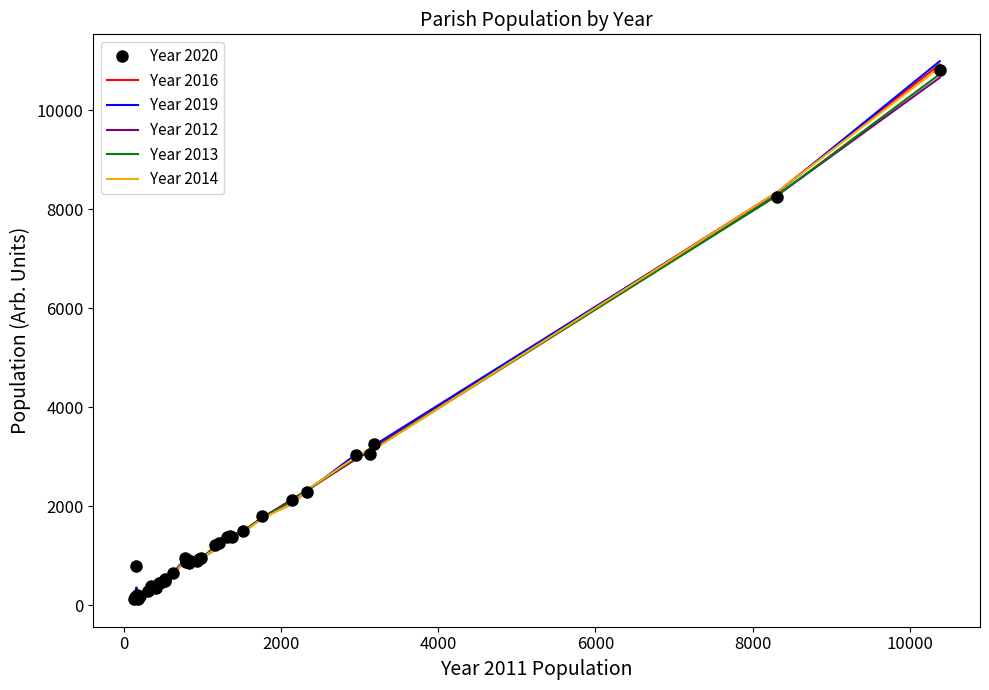

Which series has the largest range (max minus min)?

Year 2019